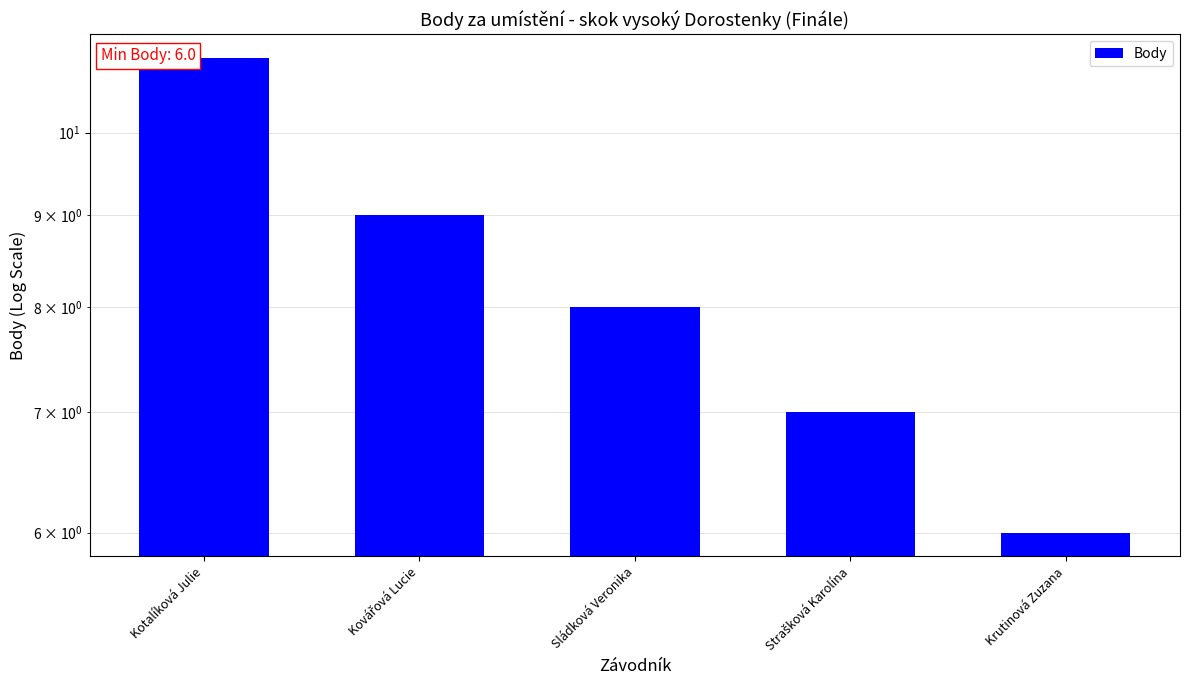

How many data points are less than 8?

2